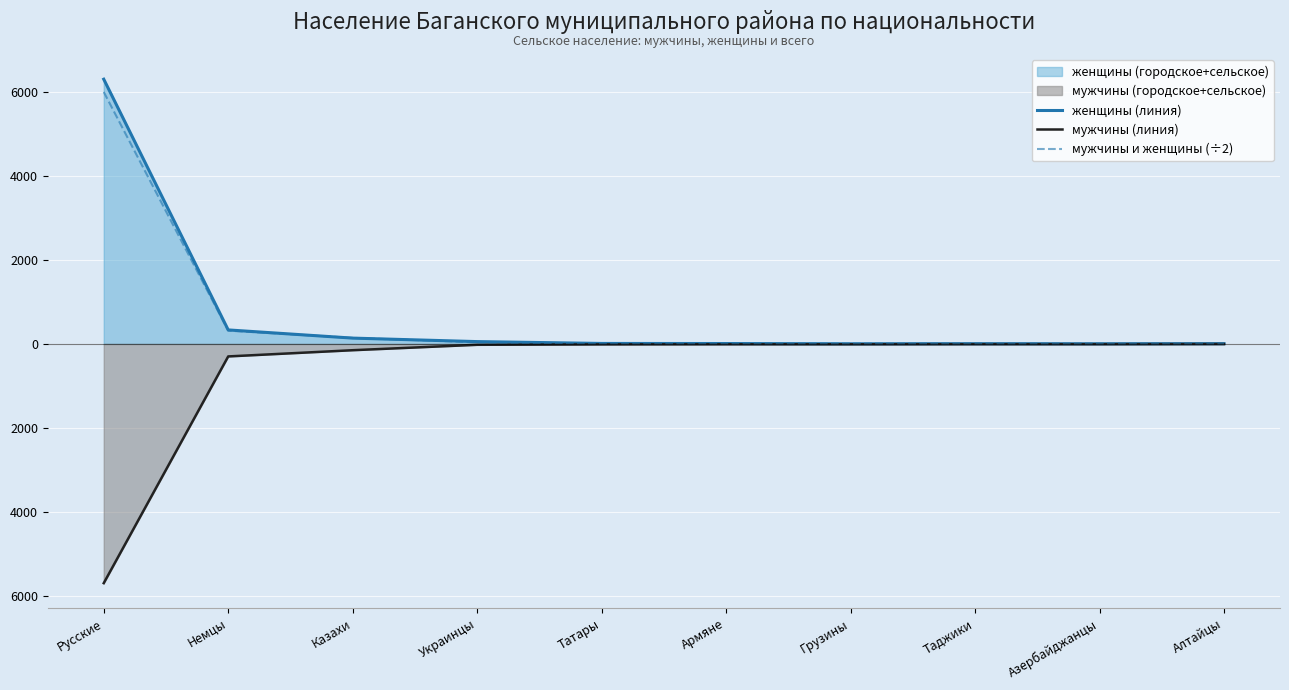

Which category has the lowest value across all series?

Русские